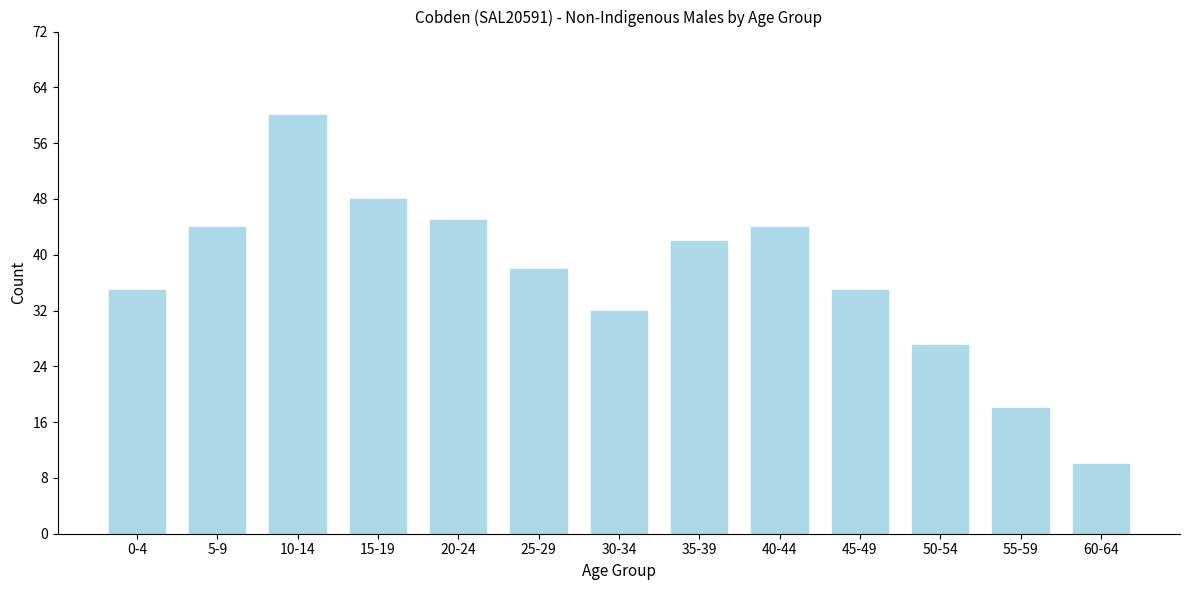

Reading left to right, extract all data points from this chart.

35	44	60	48	45	38	32	42	44	35	27	18	10